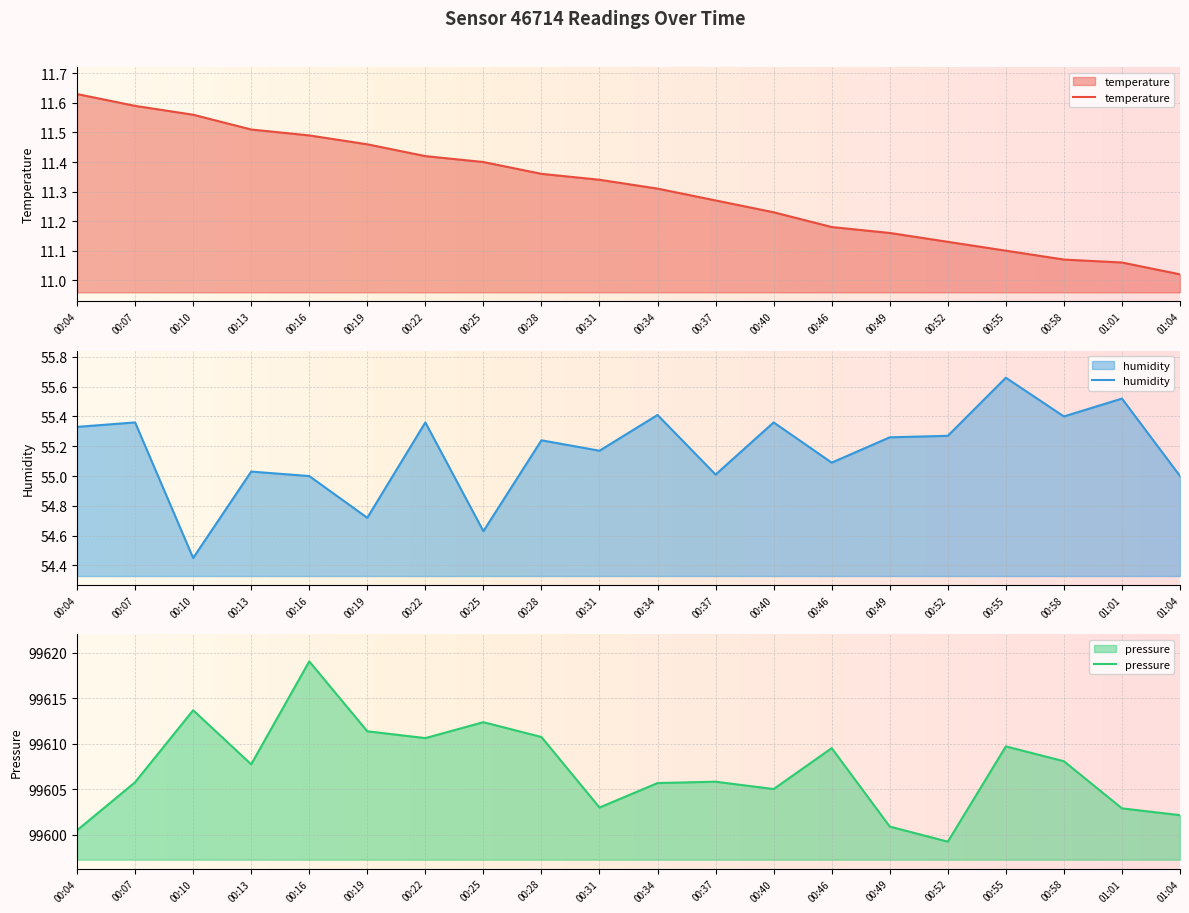

Which series changed the most between 00:04 and 00:46?

pressure